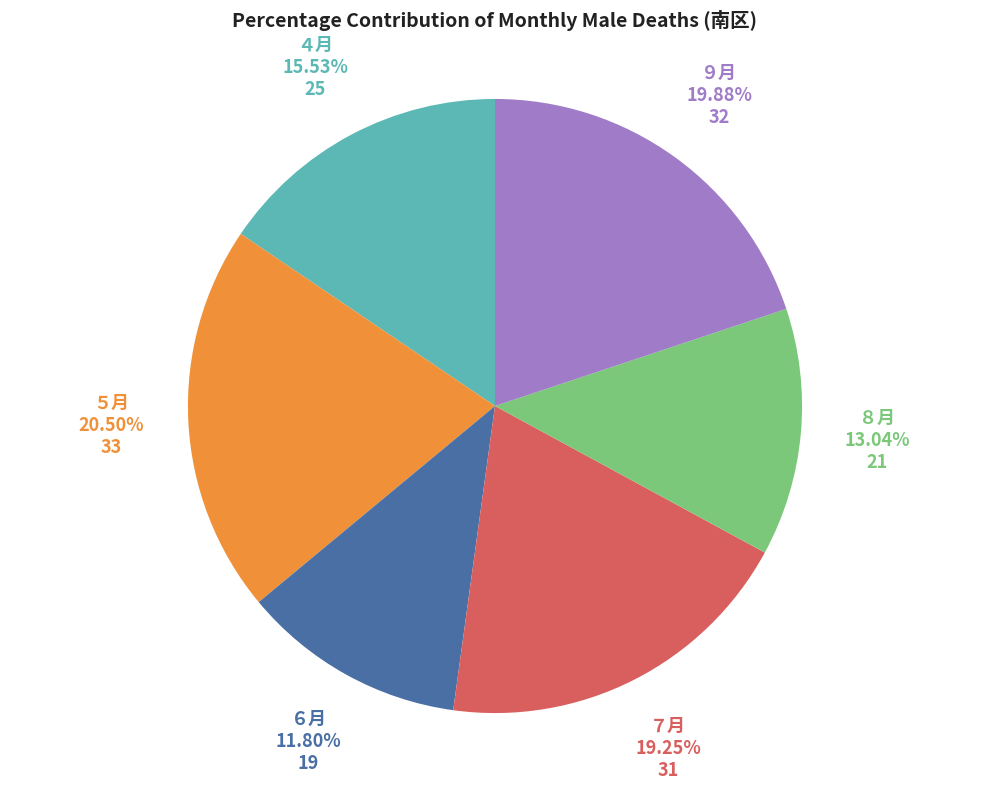

Is there any slice that represents more than half of the pie?

No